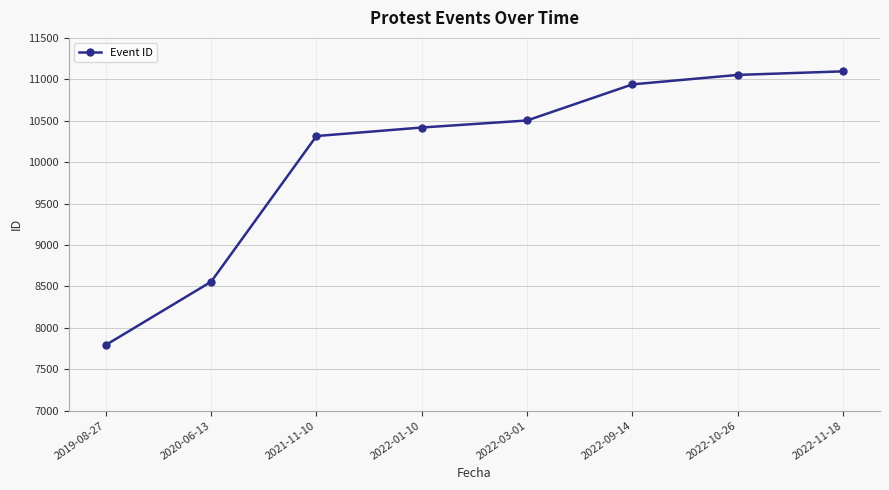

What position from the left is 2022-01-10?

4